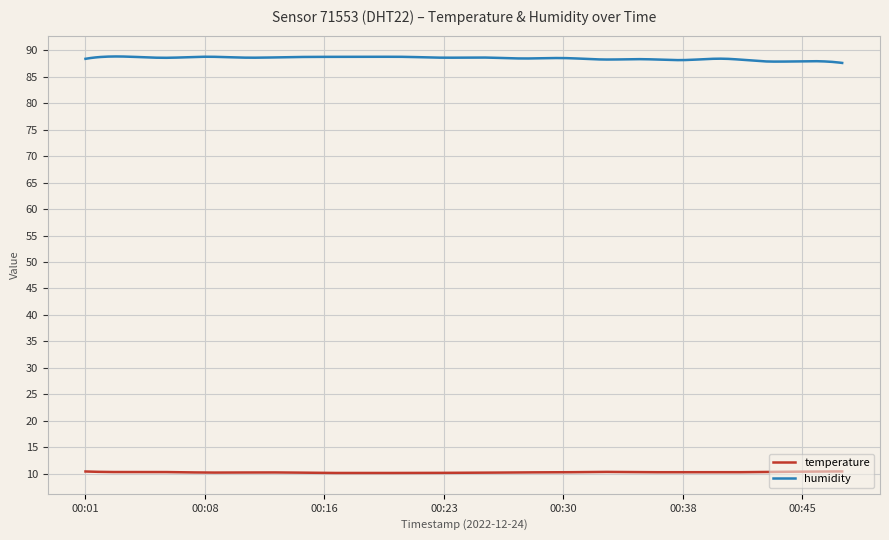

How many lines are shown in the chart?

2